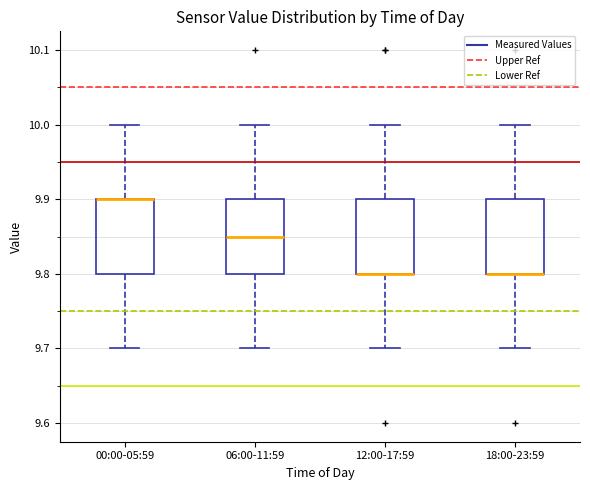

Reading left to right, transcribe this box plot: for each box, give where its median line is, the range the box spans, and where its two whiskers end, as read against the y-axis. The values are not printed on the chart, so give them approximately, as read against the axis.

00:00-05:59: median 9.90 (drawn on the box's upper edge), box 9.80 to 9.90, whiskers 9.70 to 10.00
06:00-11:59: median 9.85, box 9.80 to 9.90, whiskers 9.70 to 10.00
12:00-17:59: median 9.80 (drawn on the box's lower edge), box 9.80 to 9.90, whiskers 9.70 to 10.00
18:00-23:59: median 9.80 (drawn on the box's lower edge), box 9.80 to 9.90, whiskers 9.70 to 10.00